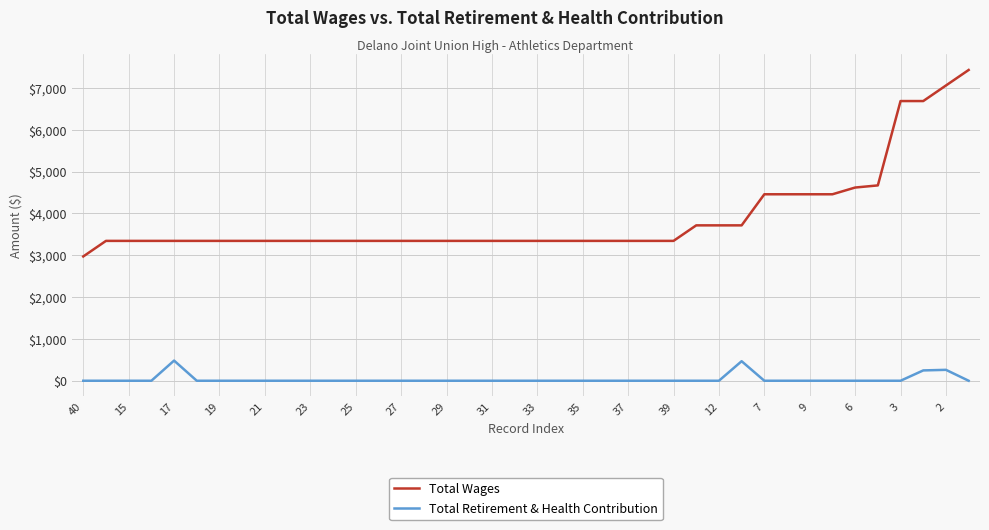

Which series has the largest total across all categories?

Total Wages